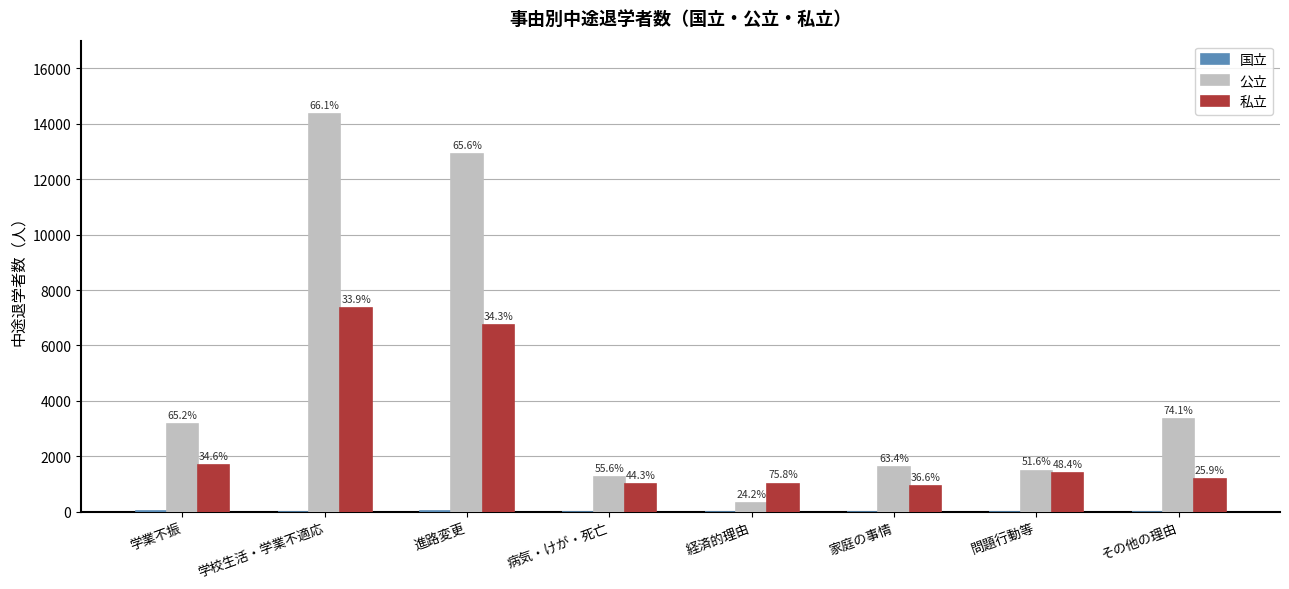

The value of 私立 at 進路変更 is 3816. True or false?

False